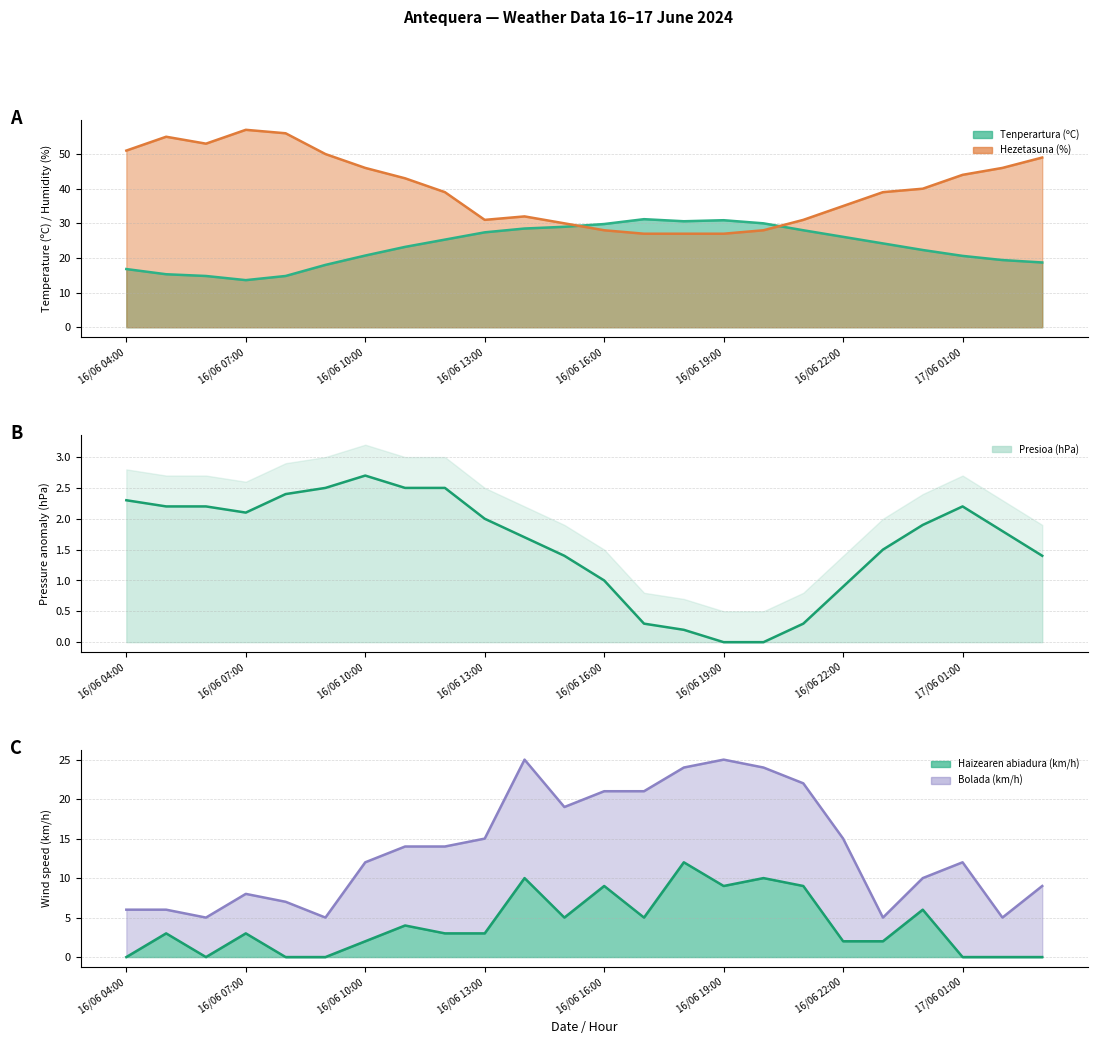

What is the highest value of the Hezetasuna (%) series?

57.0